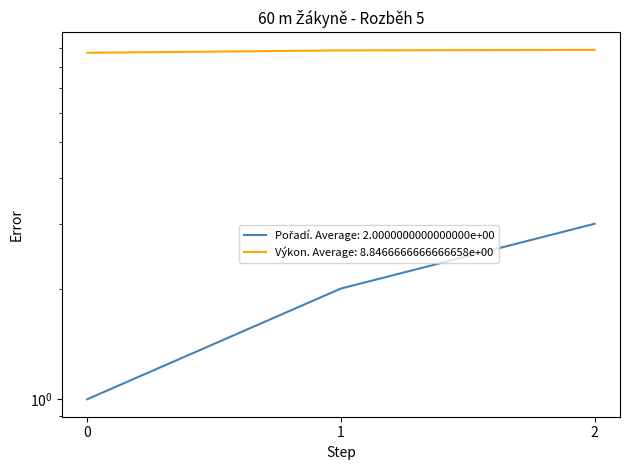

Reading left to right, transcribe all the data shown in this chart.

Pořadí: 1.0	2.0	3.0
Výkon: 8.8	8.9	8.9